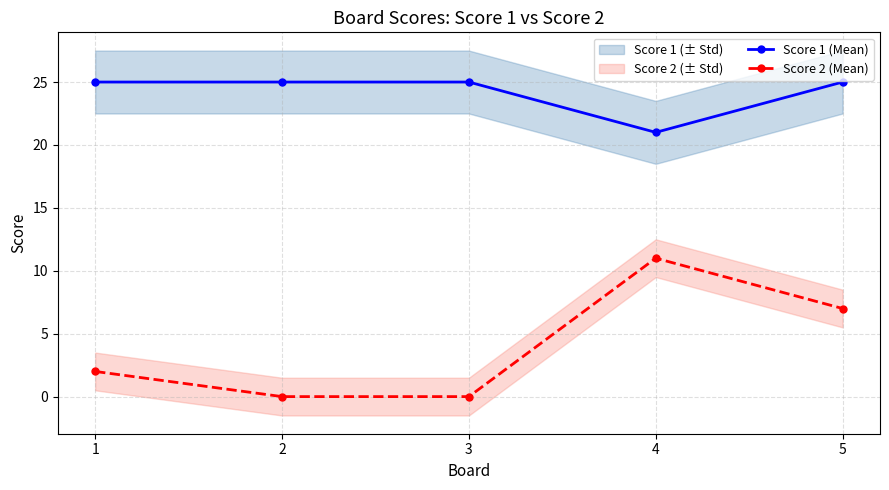

At how many categories does at least one series exceed 19?

5